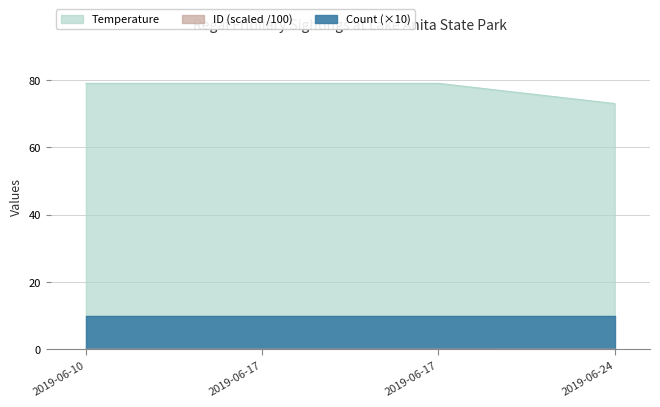

At how many categories does at least one series exceed 36?

4